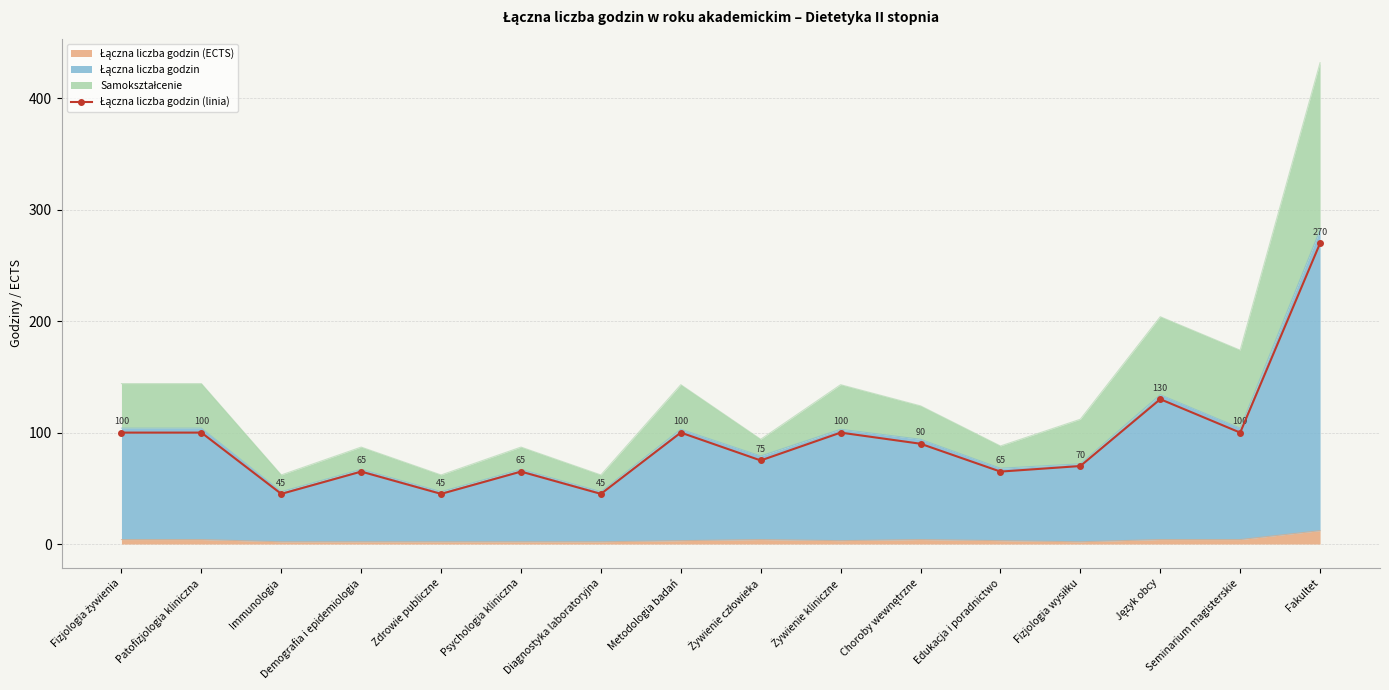

Which label corresponds to the smallest value in the chart?

Immunologia